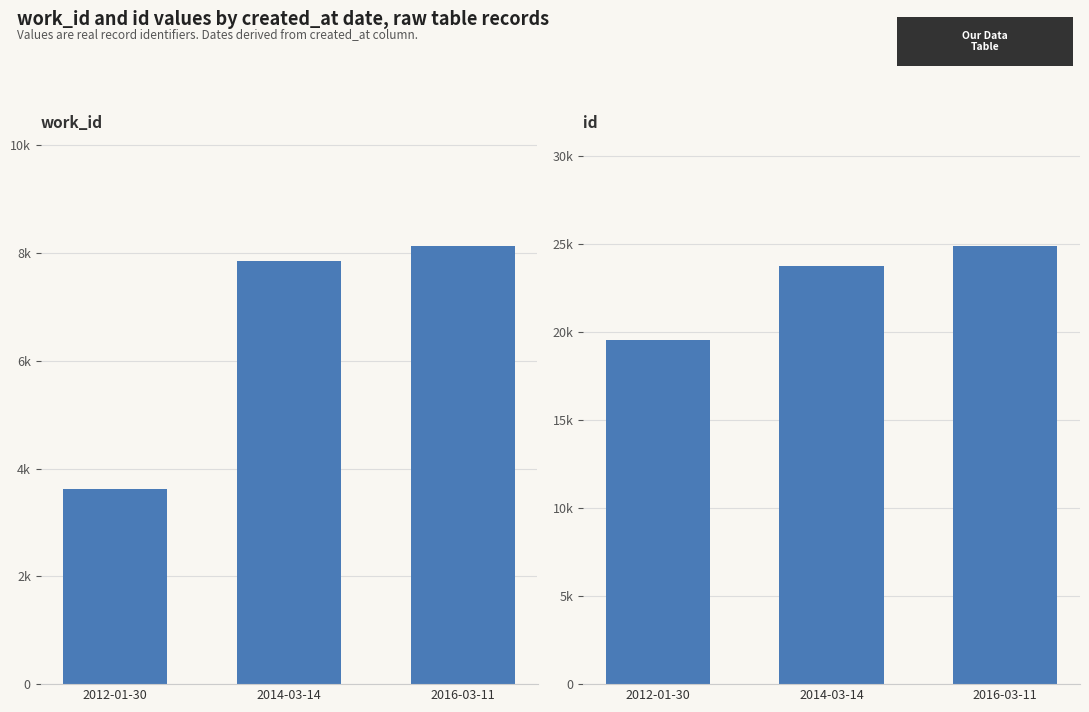

What is the difference between the work_id values at 2012-01-30 and 2016-03-11?

4508